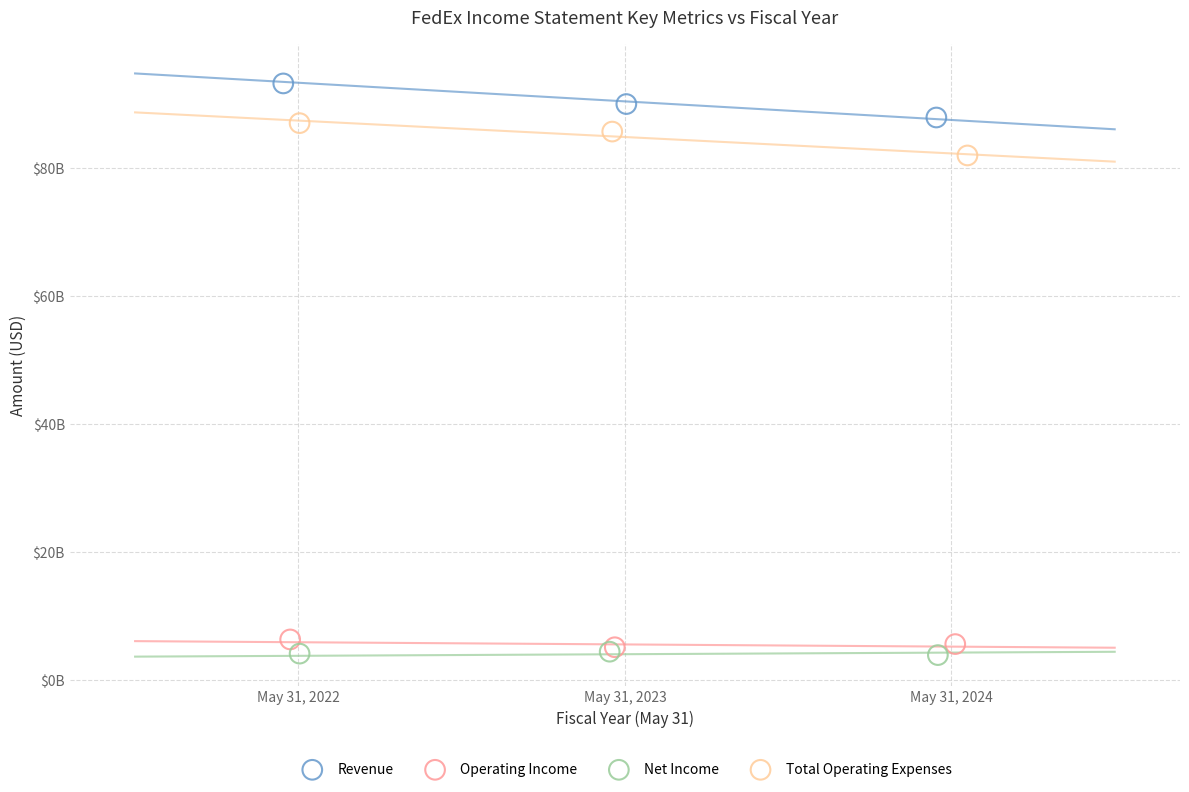

Which series contains the highest Y value?

Revenue